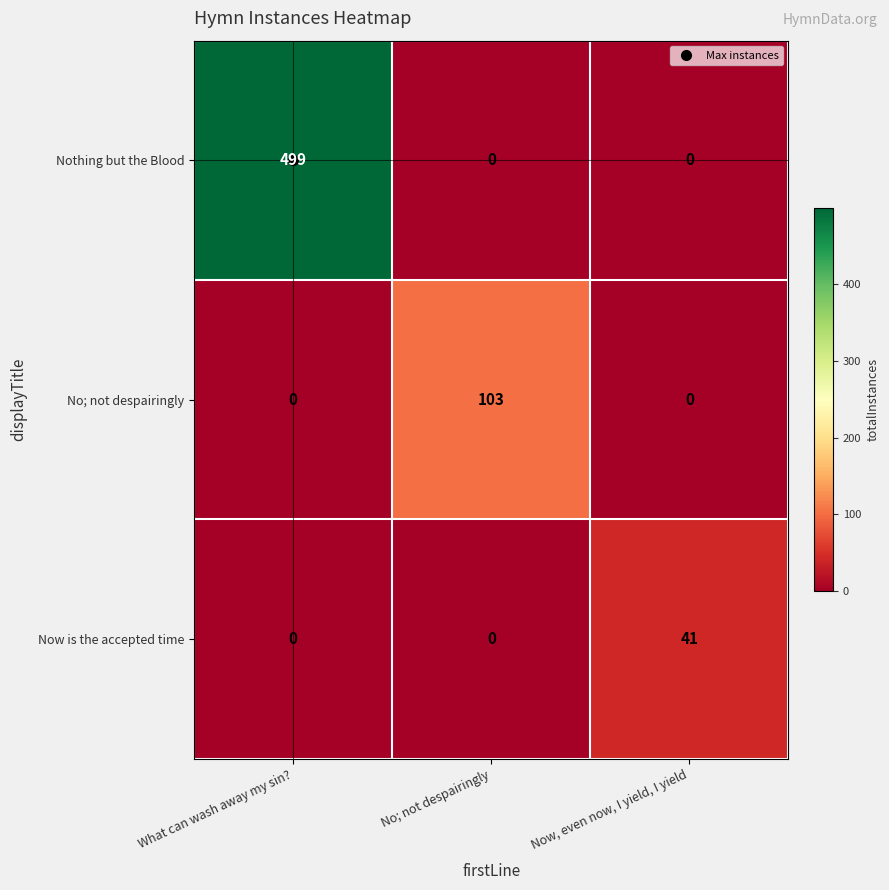

Which series has the widest spread of values?

Nothing but the Blood